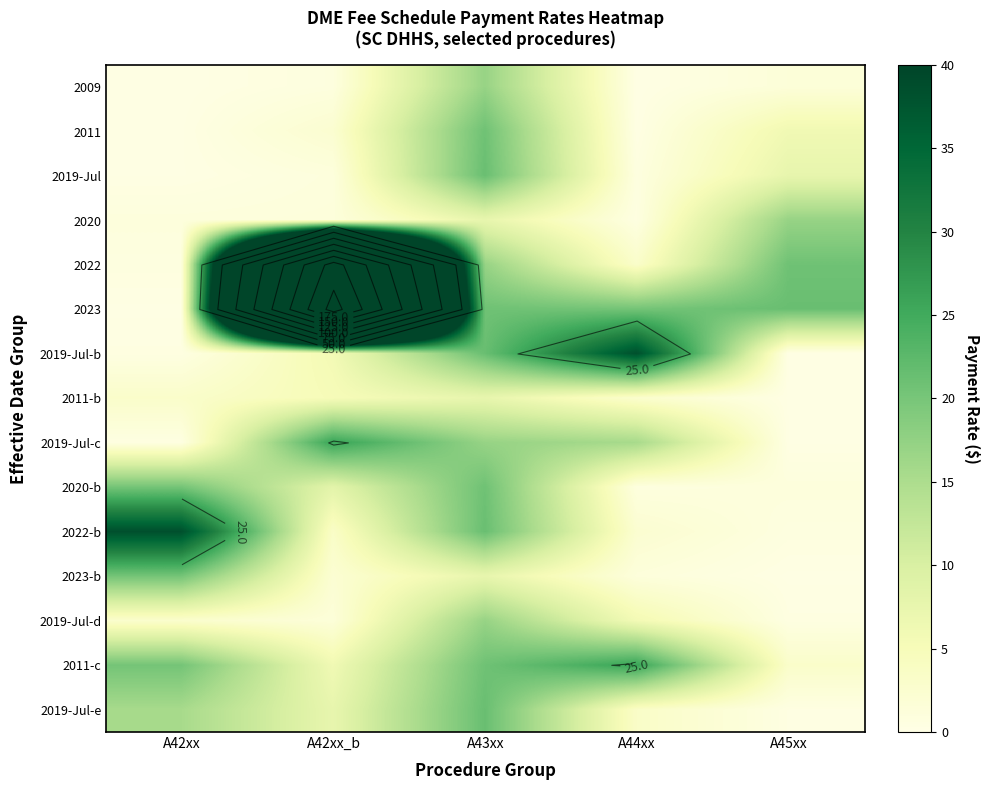

What is the difference between the highest and lowest values at A42xx_b?

209.9